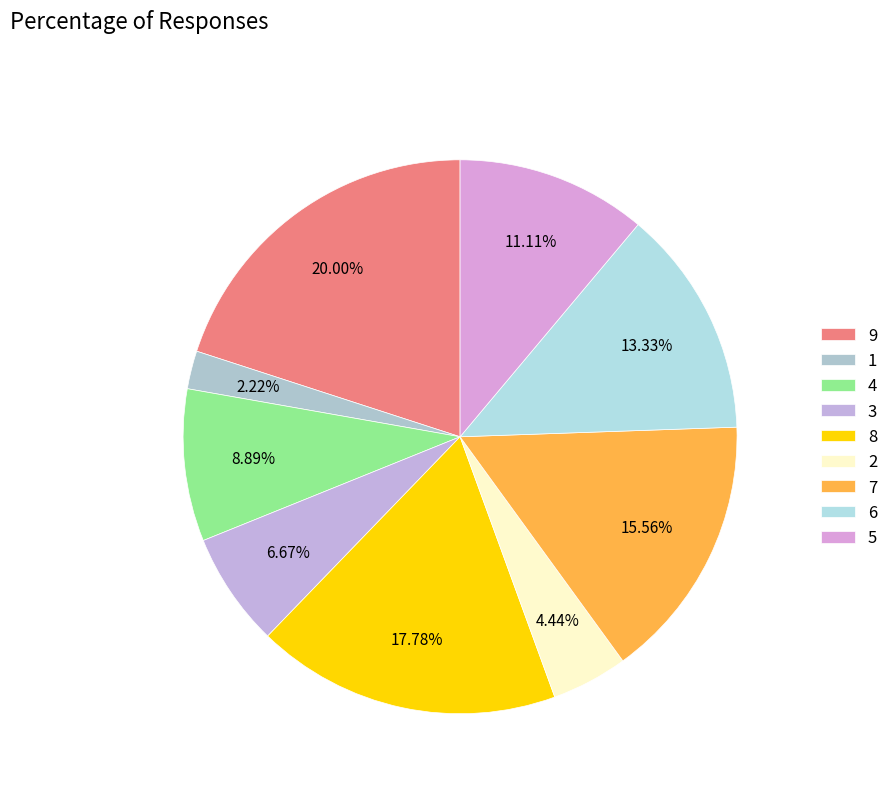

Count the number of slices in the pie.

9